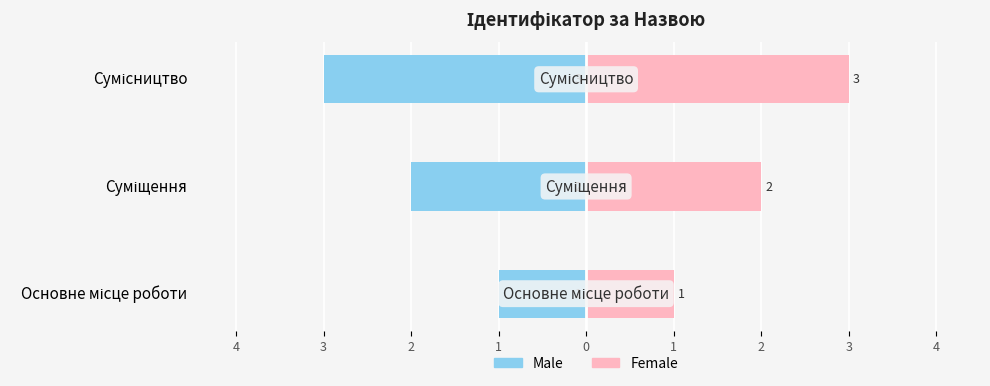

Rank the series by their maximum value, from highest to lowest.

Female, Male